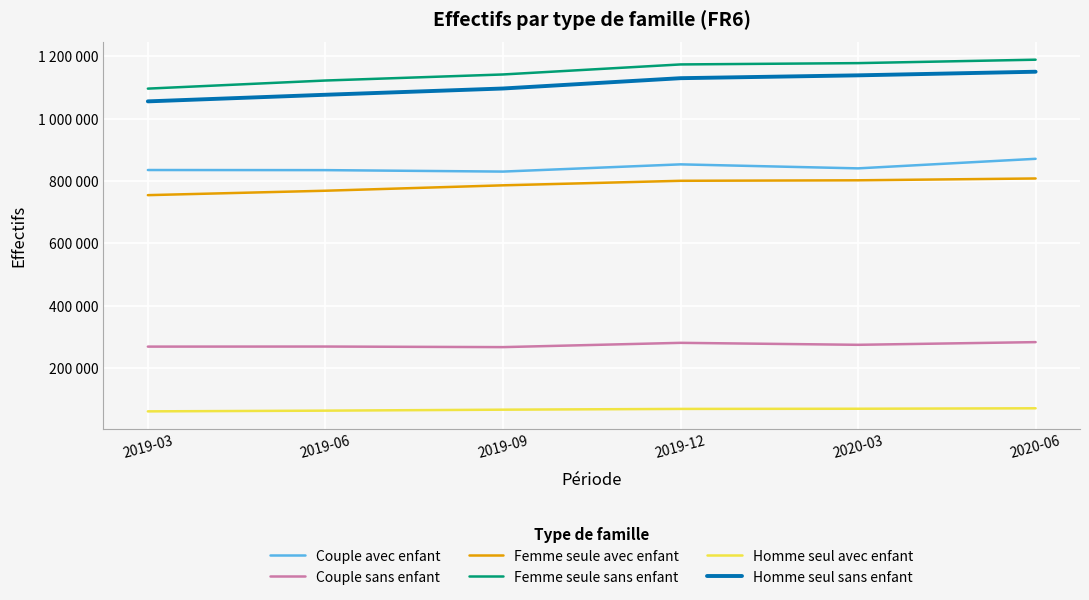

True or false: Femme seule sans enfant has more than 1 points higher than both neighbors.

False